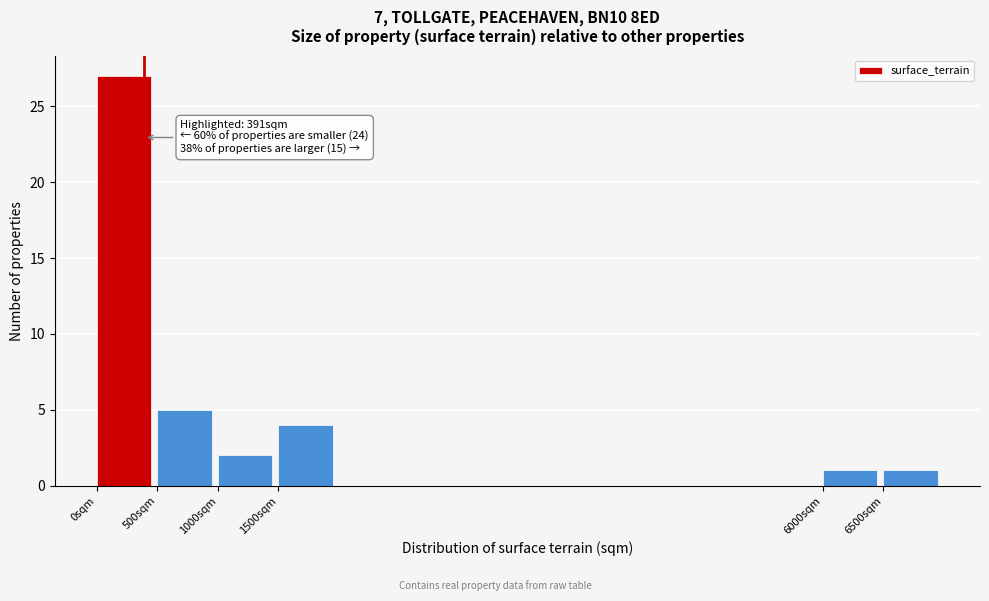

Over which range of the x-axis is the bar tallest?

0 to 500